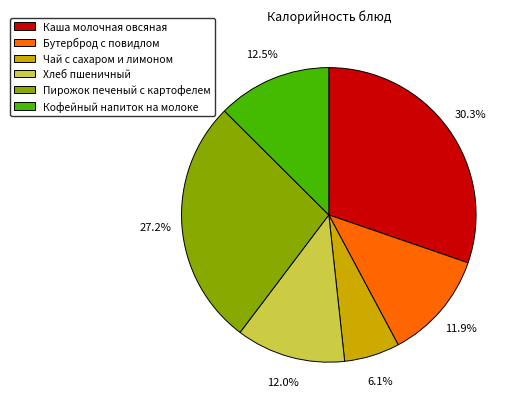

Which category has the smallest portion of the pie?

Чай с сахаром и лимоном